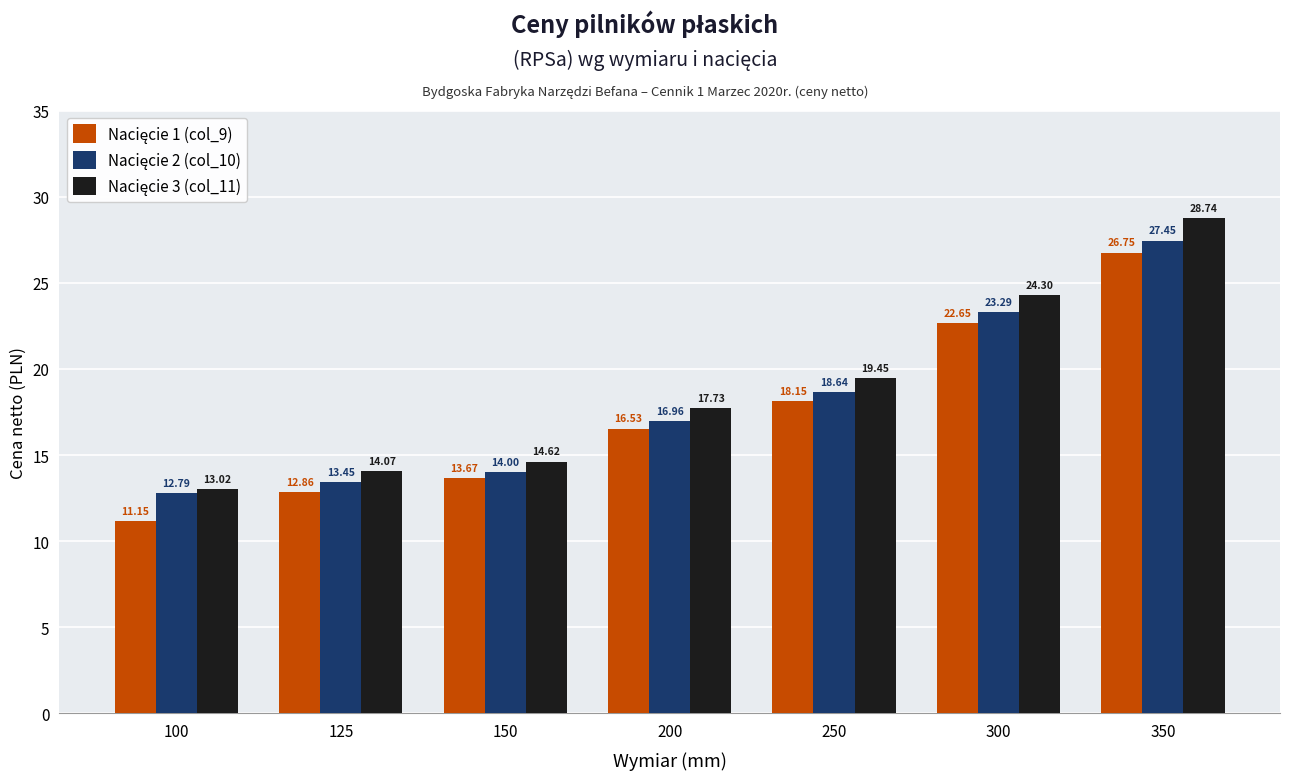

What is the difference between the highest and lowest values at 350?

2.0